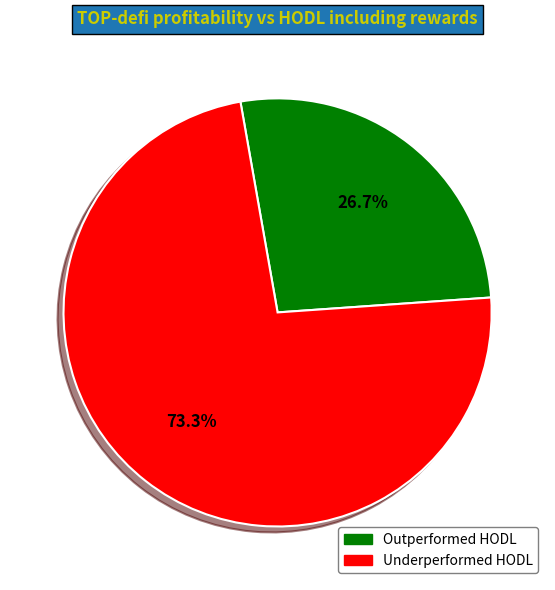

What is the smallest slice in the pie chart?

Outperformed HODL